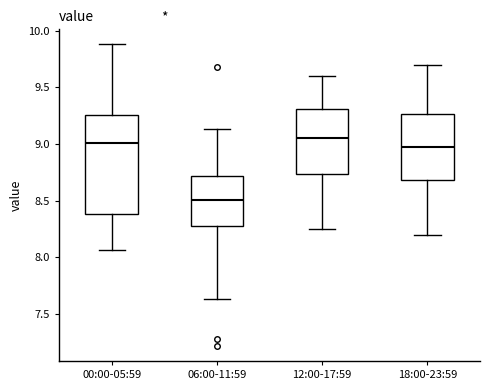

Where is the upper edge of the box for 12:00-17:59 on the y-axis? The values are not printed on the chart, so give them approximately, as read against the axis.

9.30